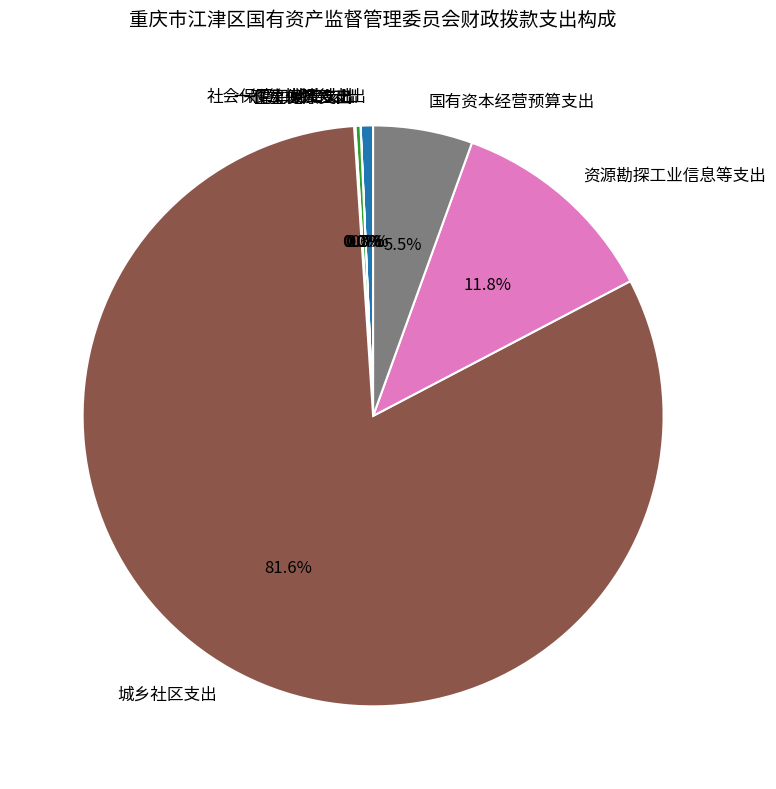

Is there a majority slice in this chart?

Yes